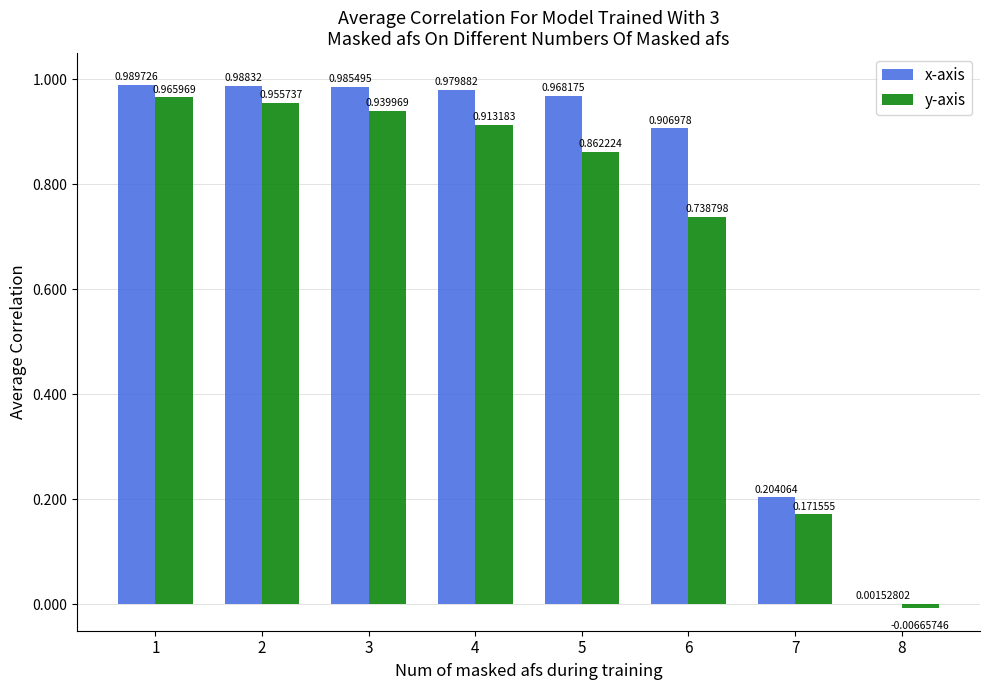

Between 2 and 5, which series saw the biggest shift?

y-axis